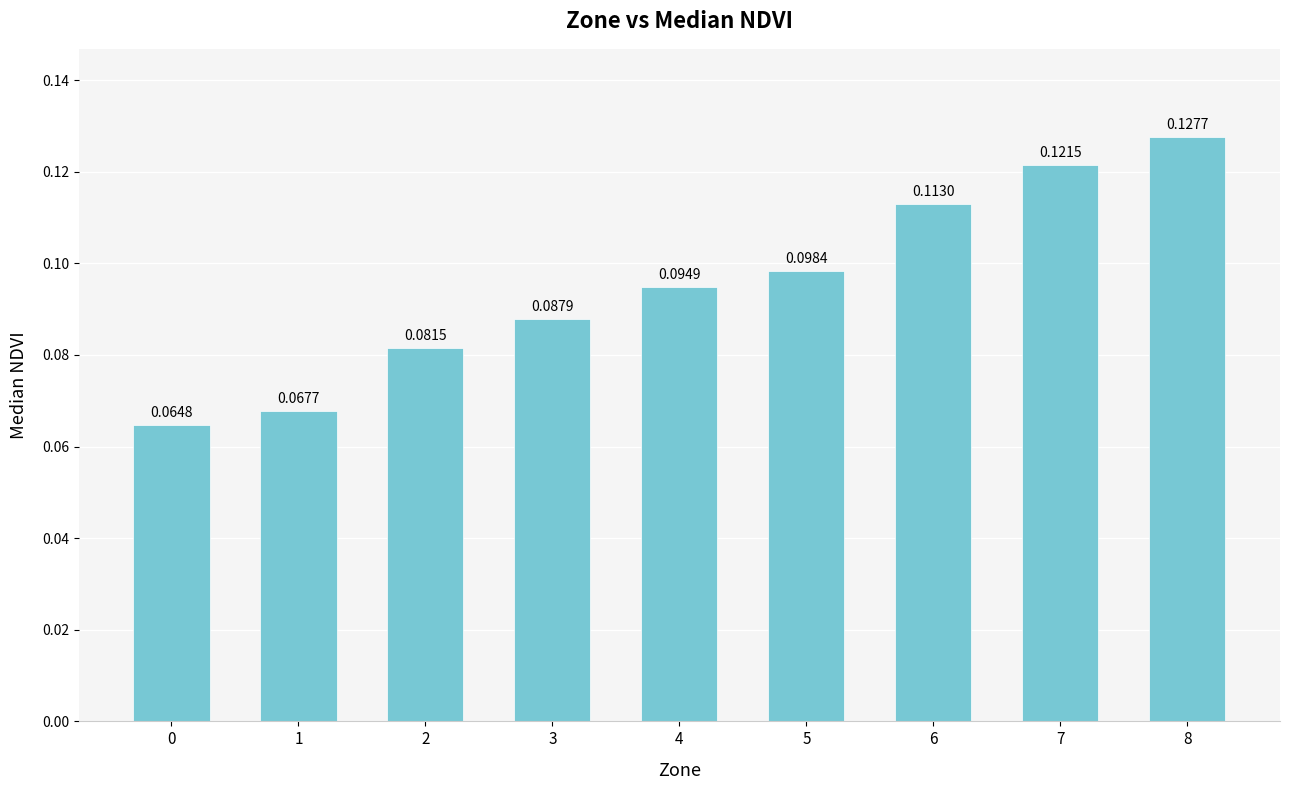

What is the sum of all values?

0.9